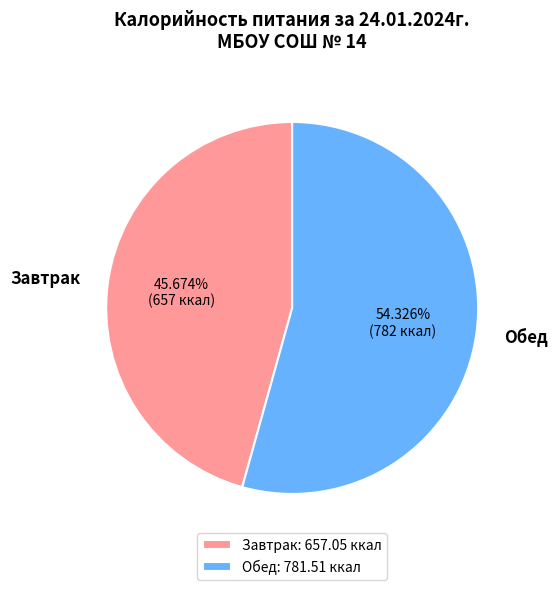

Which category has the smallest portion of the pie?

Завтрак